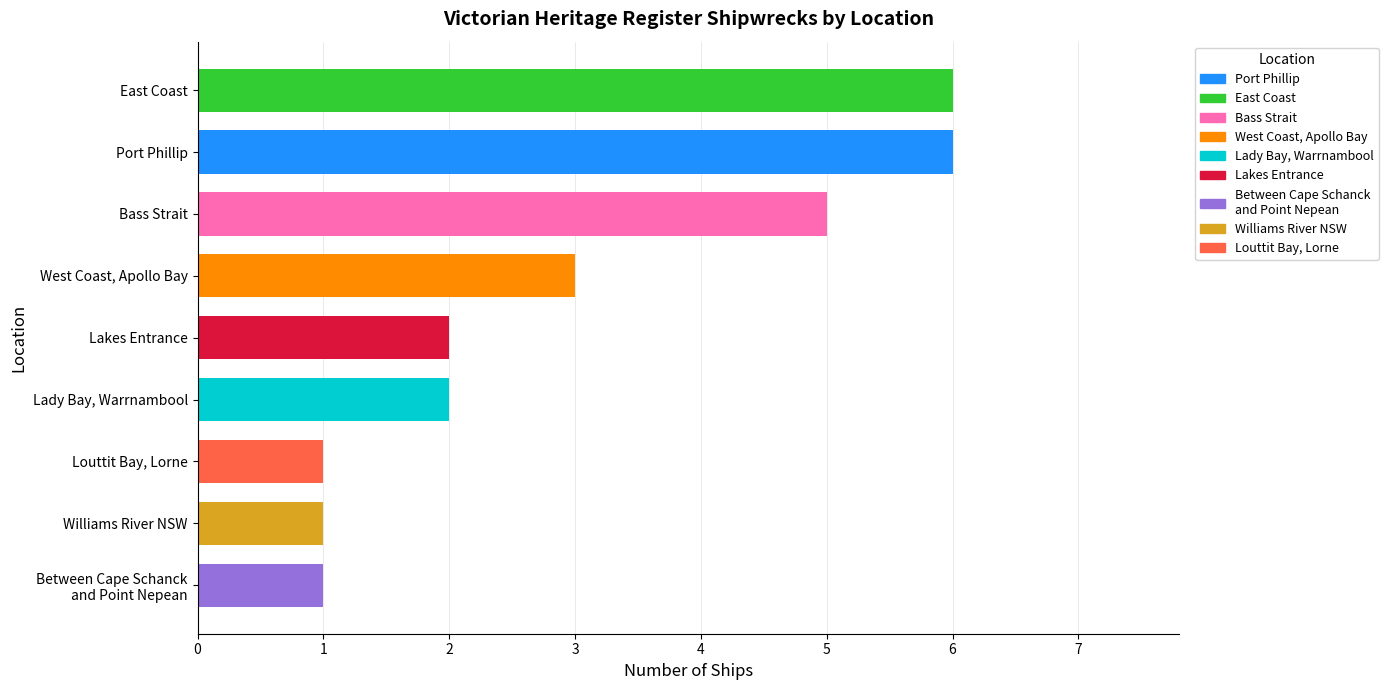

What is the difference between the maximum and second lowest values?

5